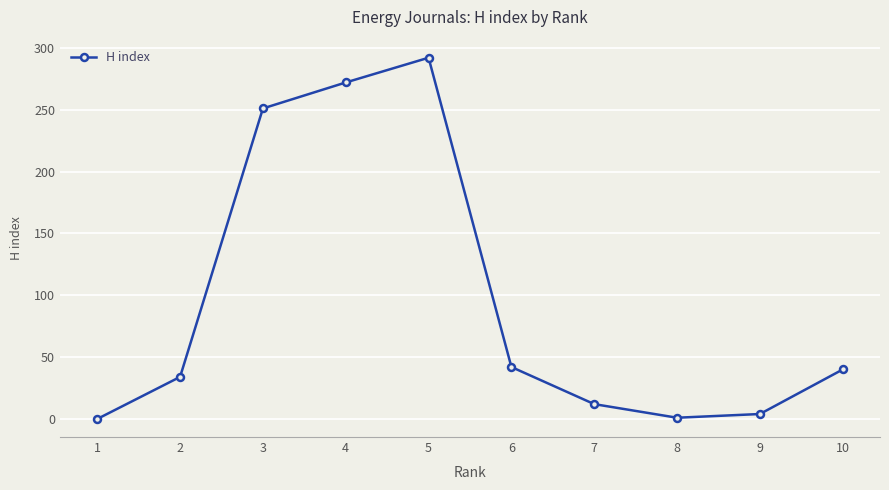

What is the difference between the maximum and minimum values?

292